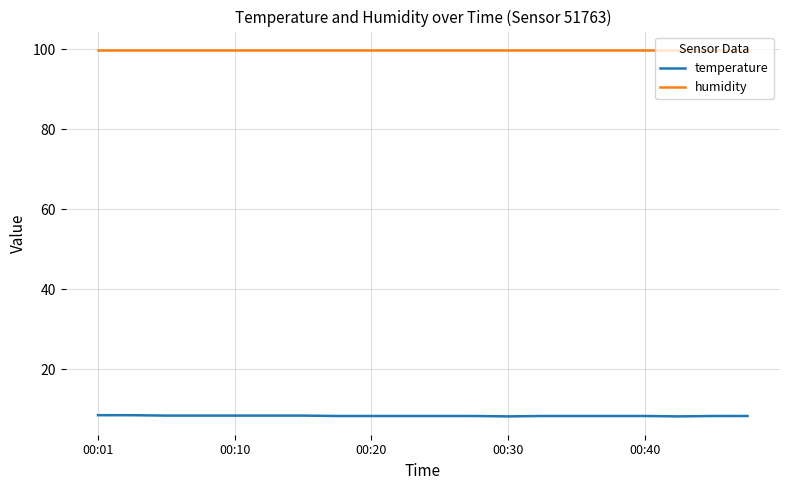

True or false: temperature and humidity cross at least once.

False